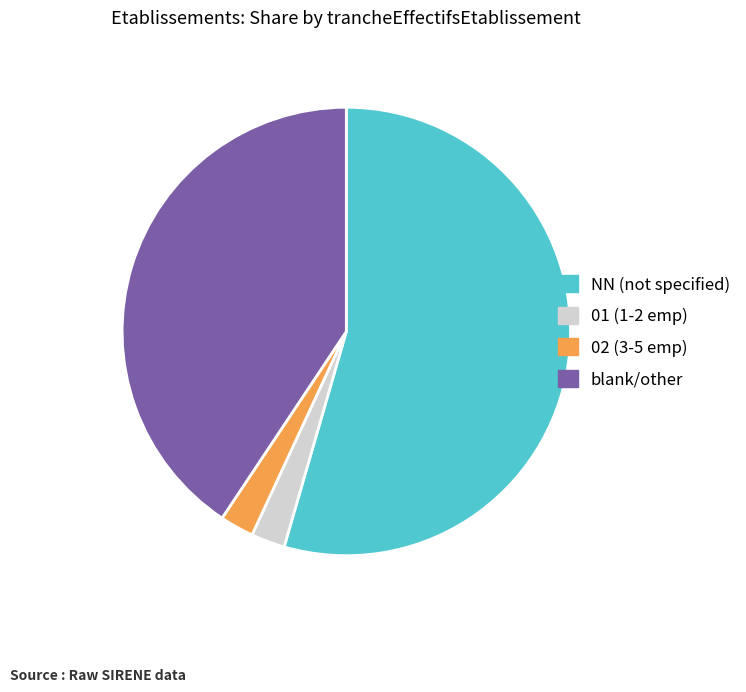

Is there a majority slice in this chart?

Yes